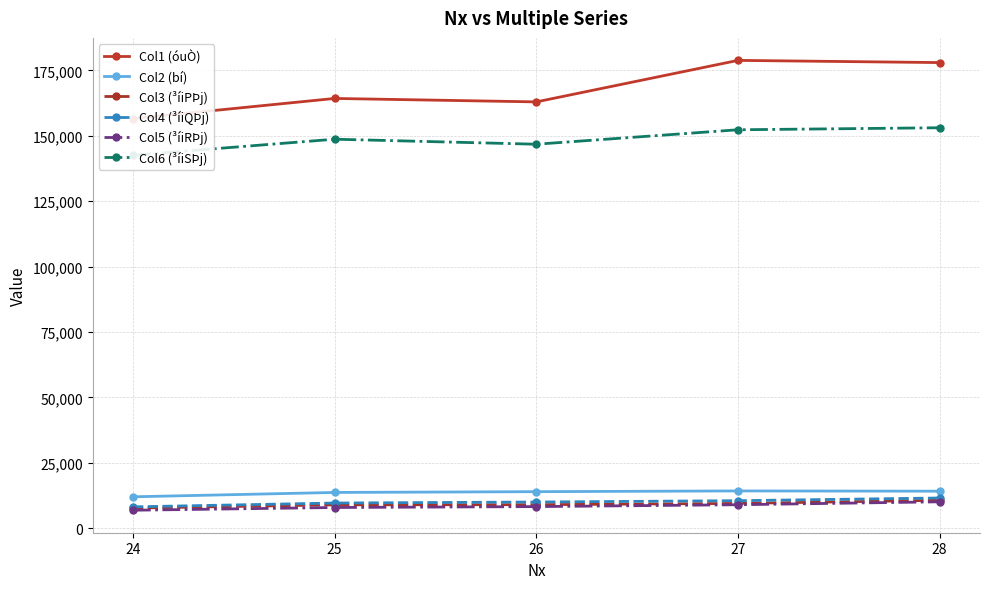

At which category is the sum across all series the highest?

28